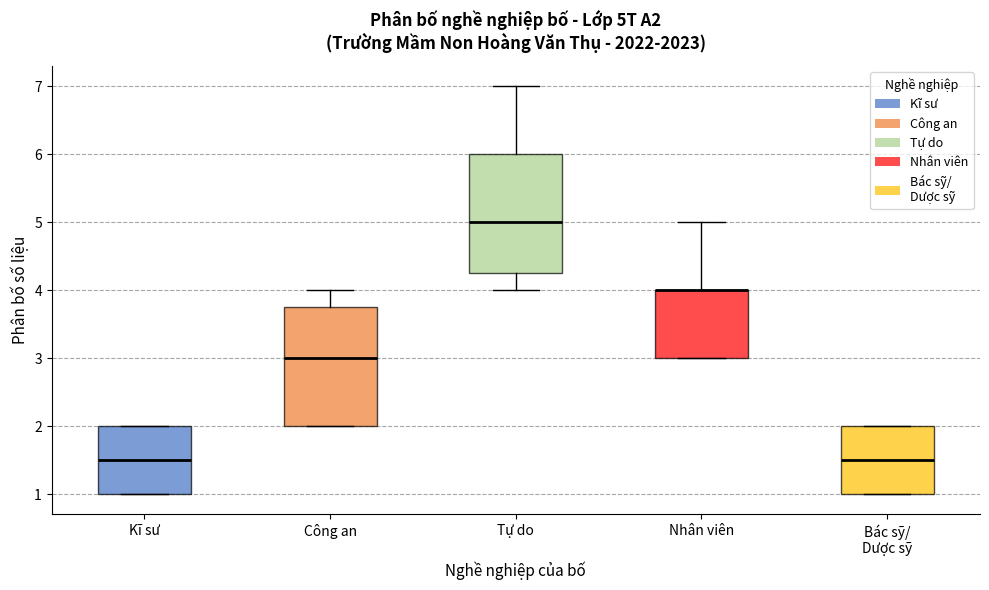

Where does the upper whisker of the box for Tự do end on the y-axis? The values are not printed on the chart, so give them approximately, as read against the axis.

7.0